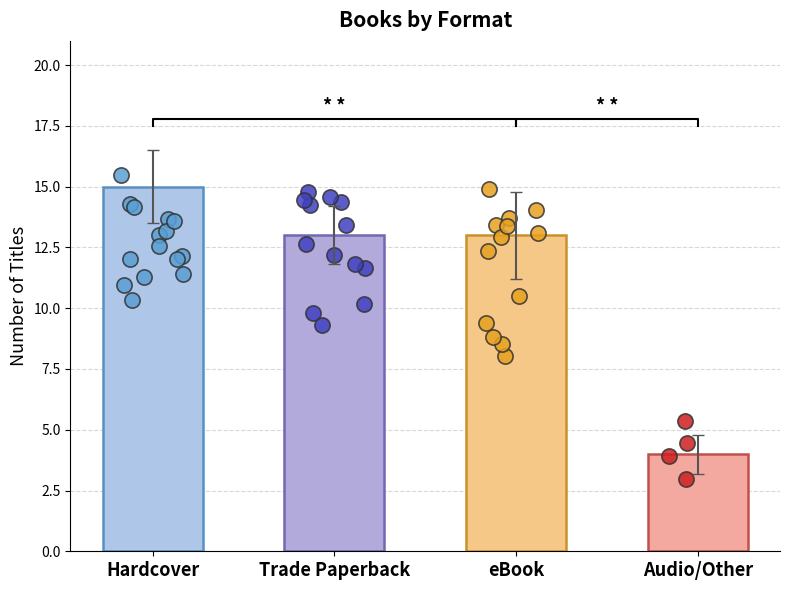

Which has a higher value, Audio/Other or Hardcover?

Hardcover